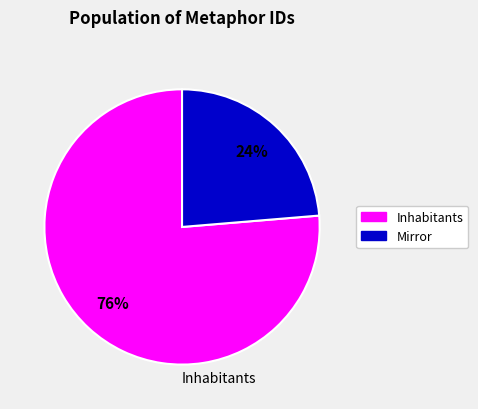

Is there a majority slice in this chart?

Yes